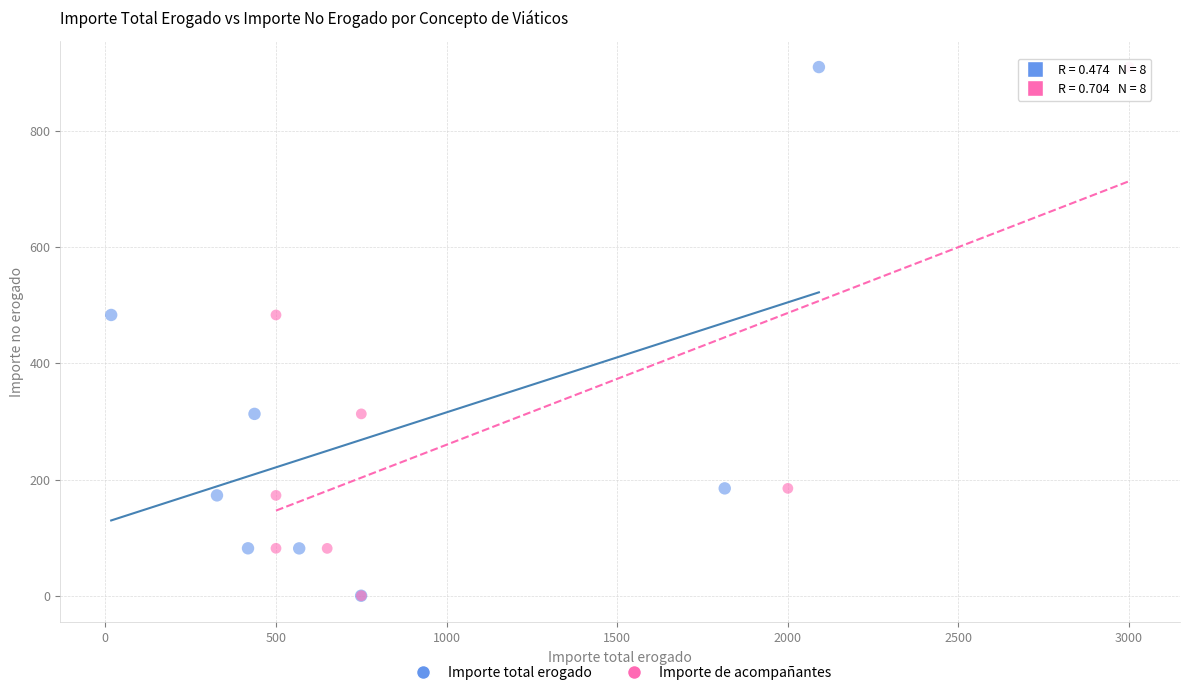

What are all the series names shown in the legend?

Importe total erogado, Importe de acompañantes